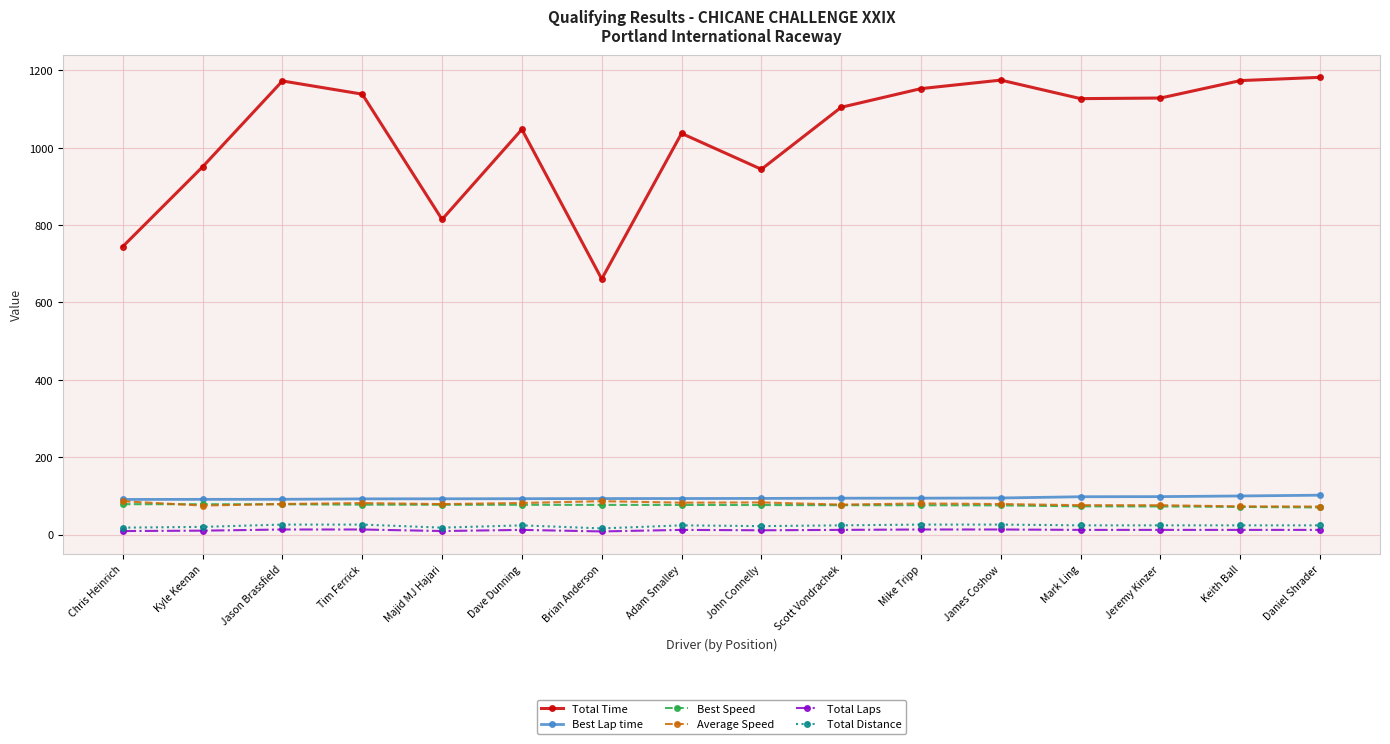

At which category does Total Time reach its first local valley?

Majid MJ Hajari